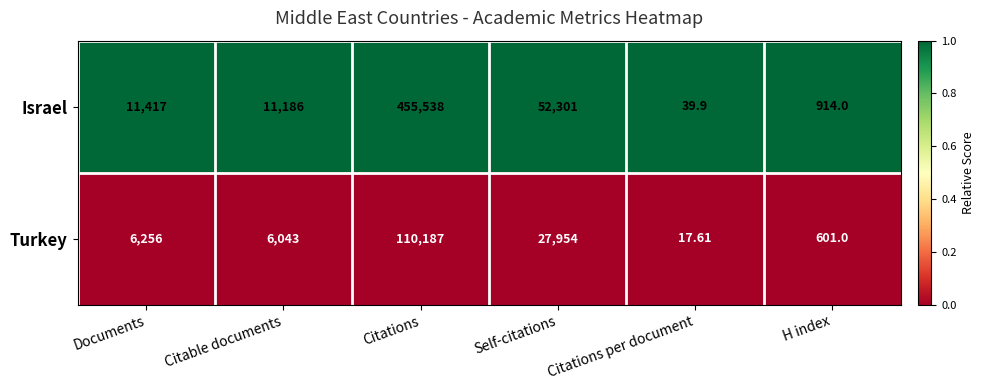

What is the spread (max minus min) of values at H index?

313.0